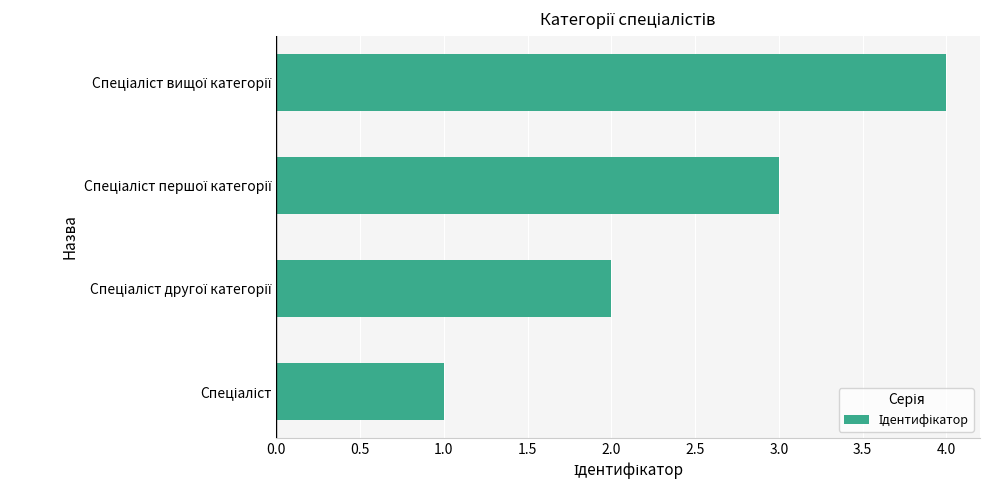

What is the maximum value shown in the chart?

4